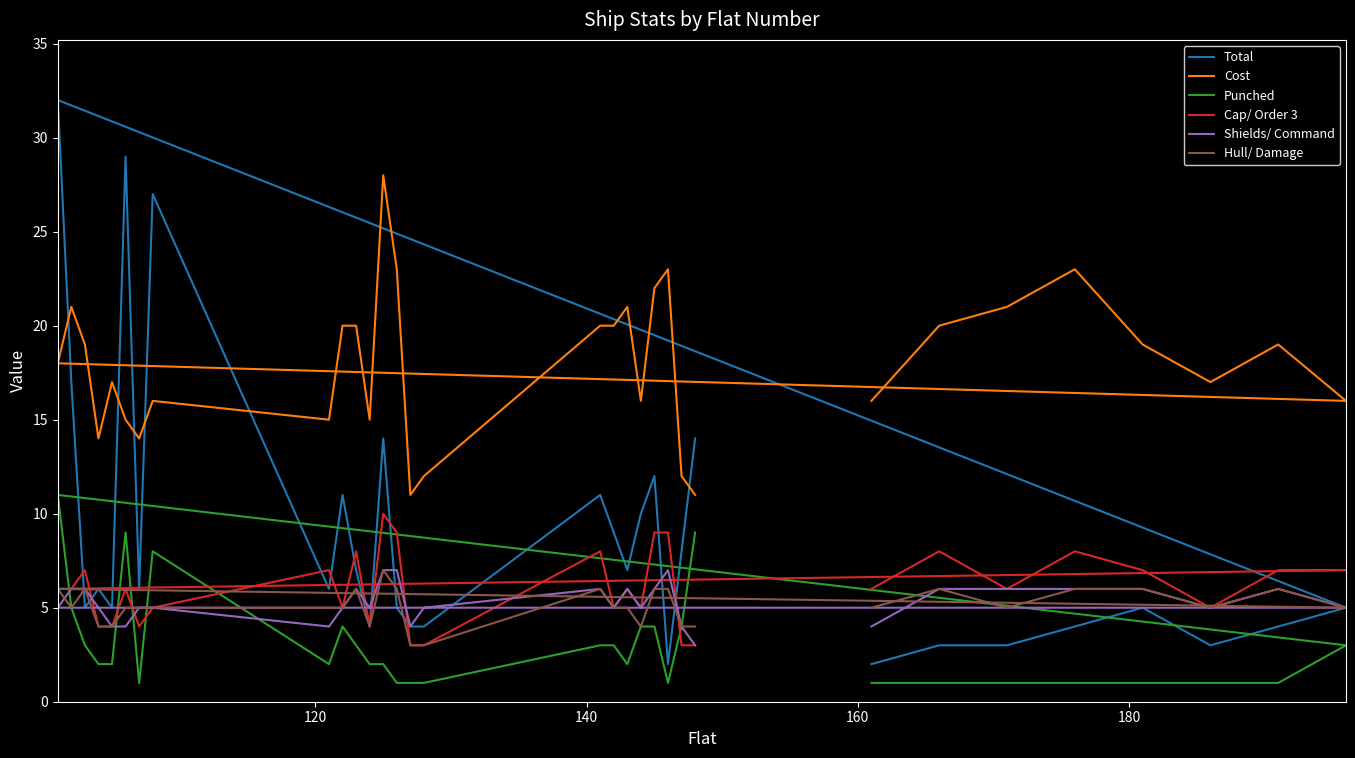

How many data points does each series have?

32